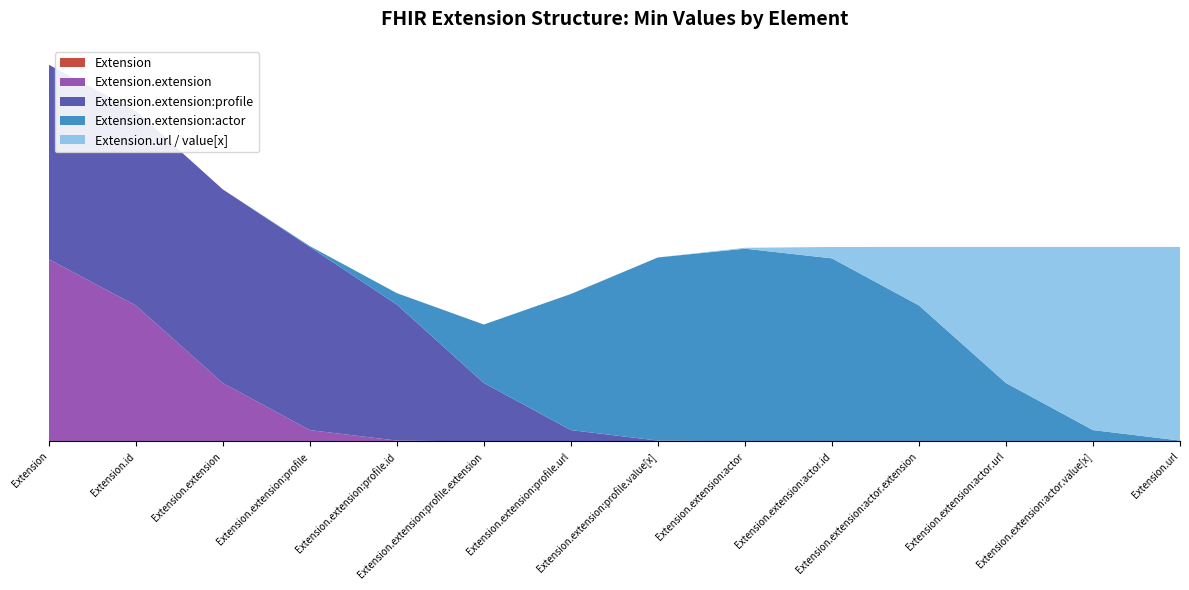

Reading left to right, what are all the values shown in this chart?

Extension: 0	0	0	0	0	0	0	0	0	0	0	0	0	0
Extension.extension: 1	1	0	0	0	0	0	0	0	0	0	0	0	0
Extension.extension:profile: 1	1	1	1	1	0	0	0	0	0	0	0	0	0
Extension.extension:actor: 0	0	0	0	0	0	1	1	1	1	1	0	0	0
Extension.url / value[x]: 0	0	0	0	0	0	0	0	0	0	0	1	1	1